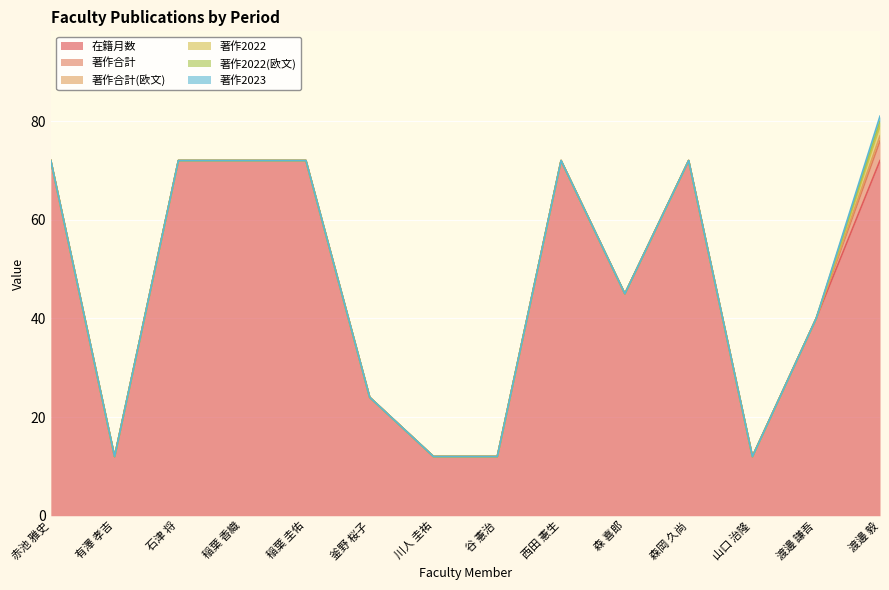

Reading left to right, what are all the values shown in this chart?

在籍月数: 赤池 雅史=72	有澤 孝吉=12	石津 将=72	稲葉 香織=72	稲葉 圭佑=72	釜野 桜子=24	川人 圭祐=12	谷 憲治=12	西田 憲生=72	森 喜郎=45	森岡 久尚=72	山口 治隆=12	渡邊 謙吾=40	渡邊 毅=72
著作合計: 赤池 雅史=0	有澤 孝吉=0	石津 将=0	稲葉 香織=0	稲葉 圭佑=0	釜野 桜子=0	川人 圭祐=0	谷 憲治=0	西田 憲生=0	森 喜郎=0	森岡 久尚=0	山口 治隆=0	渡邊 謙吾=0	渡邊 毅=4
著作合計(欧文): 赤池 雅史=0	有澤 孝吉=0	石津 将=0	稲葉 香織=0	稲葉 圭佑=0	釜野 桜子=0	川人 圭祐=0	谷 憲治=0	西田 憲生=0	森 喜郎=0	森岡 久尚=0	山口 治隆=0	渡邊 謙吾=0	渡邊 毅=1
著作2022: 赤池 雅史=0	有澤 孝吉=0	石津 将=0	稲葉 香織=0	稲葉 圭佑=0	釜野 桜子=0	川人 圭祐=0	谷 憲治=0	西田 憲生=0	森 喜郎=0	森岡 久尚=0	山口 治隆=0	渡邊 謙吾=0	渡邊 毅=2
著作2022(欧文): 赤池 雅史=0	有澤 孝吉=0	石津 将=0	稲葉 香織=0	稲葉 圭佑=0	釜野 桜子=0	川人 圭祐=0	谷 憲治=0	西田 憲生=0	森 喜郎=0	森岡 久尚=0	山口 治隆=0	渡邊 謙吾=0	渡邊 毅=1
著作2023: 赤池 雅史=0	有澤 孝吉=0	石津 将=0	稲葉 香織=0	稲葉 圭佑=0	釜野 桜子=0	川人 圭祐=0	谷 憲治=0	西田 憲生=0	森 喜郎=0	森岡 久尚=0	山口 治隆=0	渡邊 謙吾=0	渡邊 毅=1